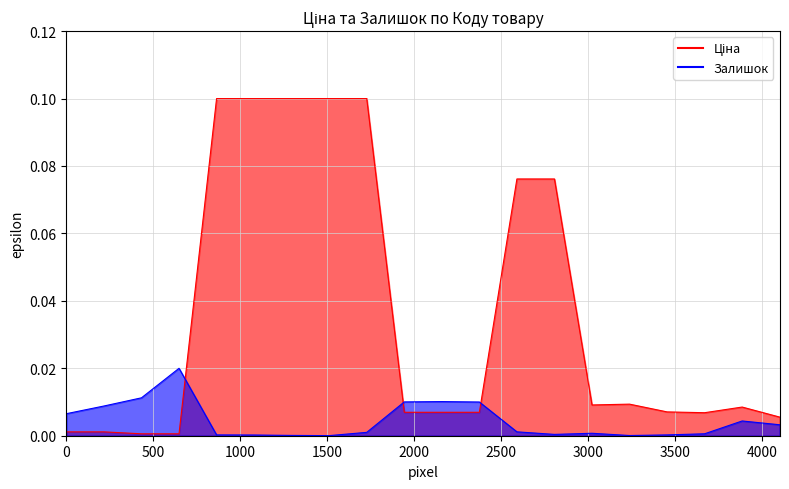

True or false: Залишок has a value of 0.0 at 276092107.

False